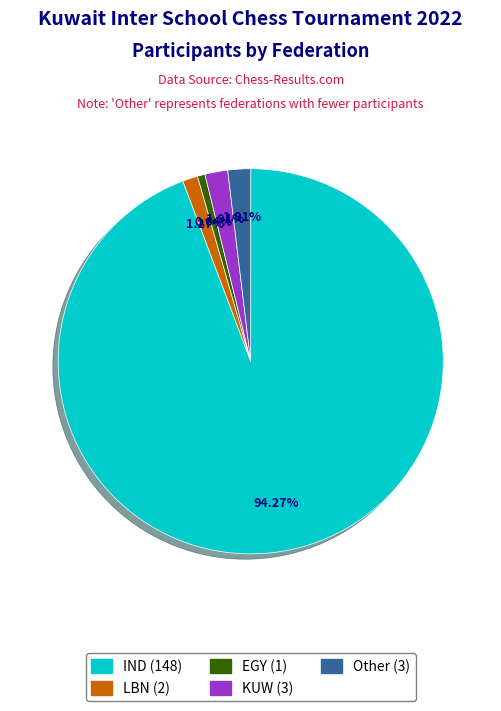

Is it true that LBN is 11% of the pie?

False